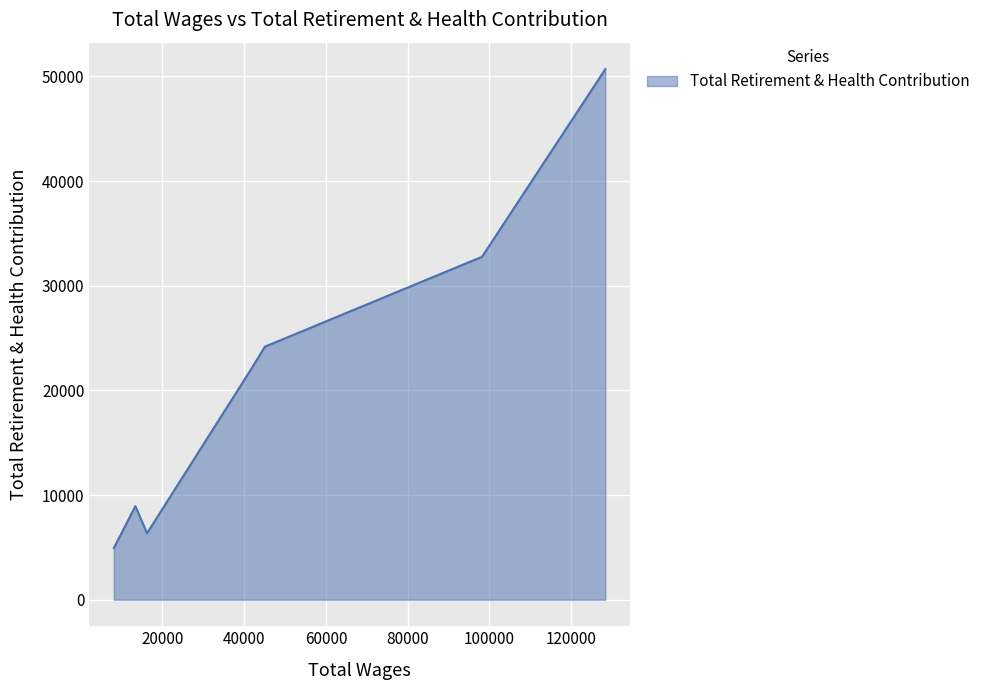

Does the chart display data point markers on the line(s)?

No